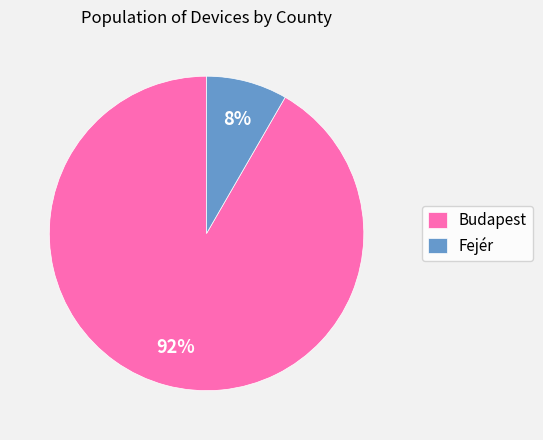

Approximately how many times larger is the value at Fejér compared to Budapest?

0.1